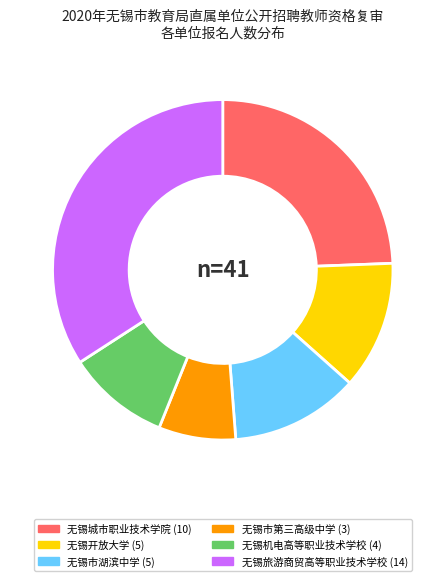

Combined, do 无锡市湖滨中学 and 无锡旅游商贸高等职业技术学校 account for over 50%?

No